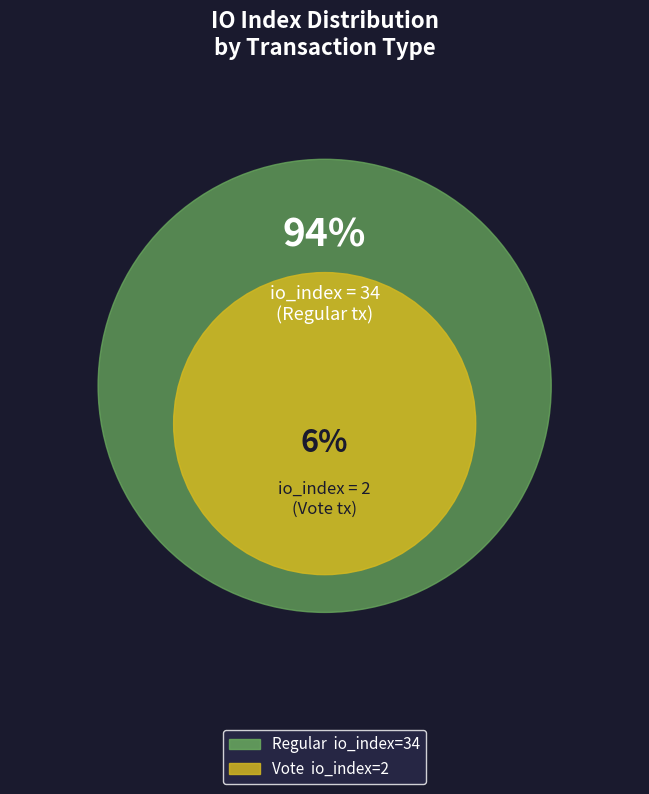

How much of the chart is everything except Regular (io_index=34)?

5.6%